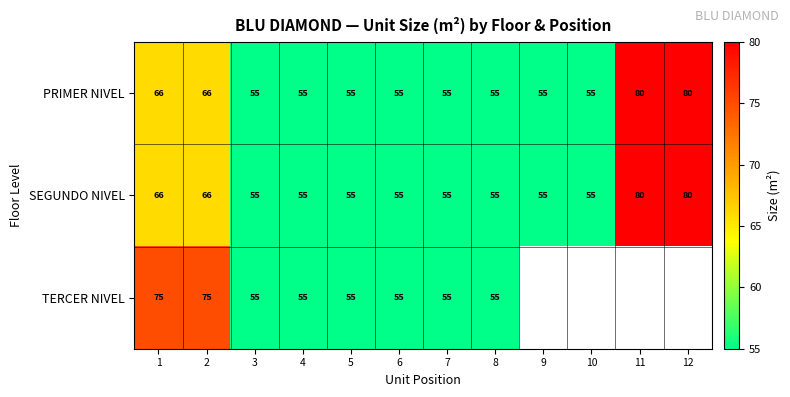

What is the difference between the maximum and minimum values in the SEGUNDO NIVEL series?

25